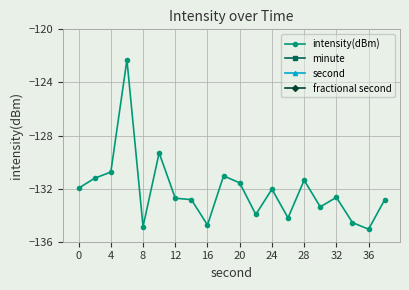

Is it true that intensity(dBm) equals -131.4 at 28?

True